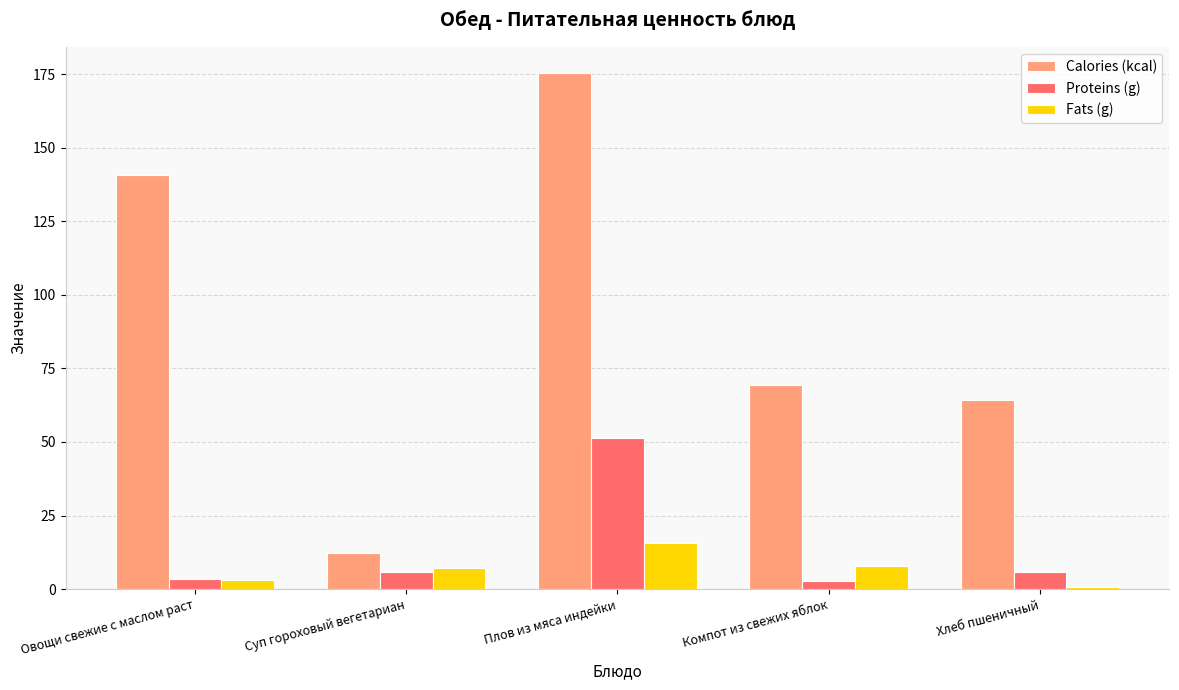

What is the difference between the Calories (kcal) values at Суп гороховый вегетариан and Компот из свежих яблок?

57.0